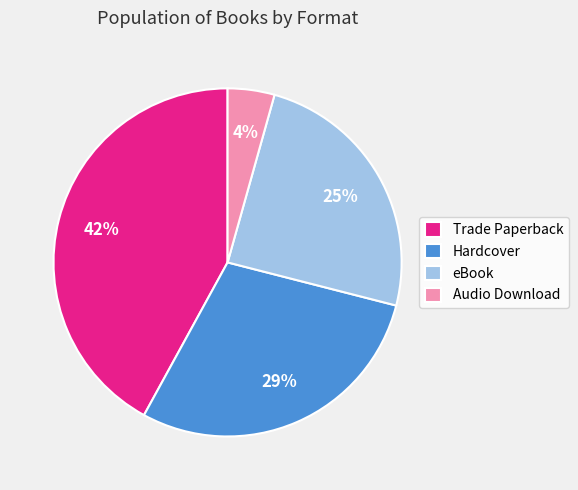

Does eBook account for over 50% of the chart?

No